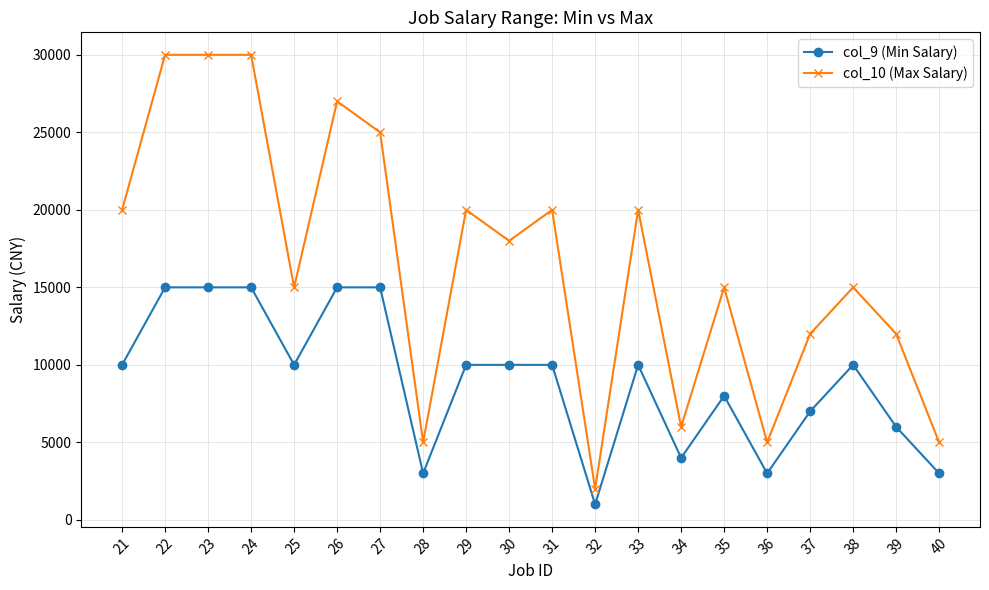

What value does the col_9 (Min Salary) series have at 40?

3000